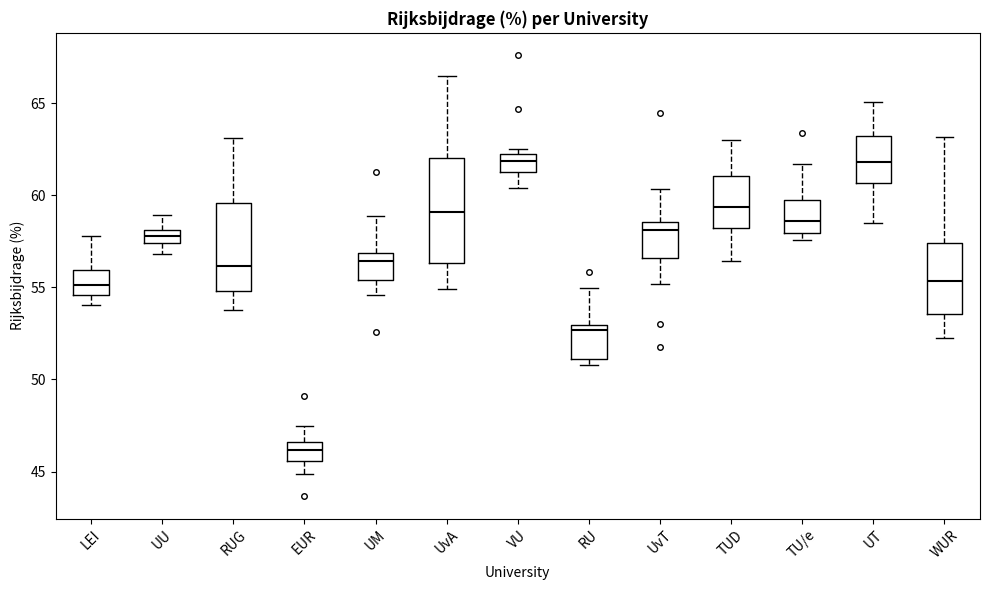

Where does the median line of the box for RU sit on the y-axis? The values are not printed on the chart, so give them approximately, as read against the axis.

52.5